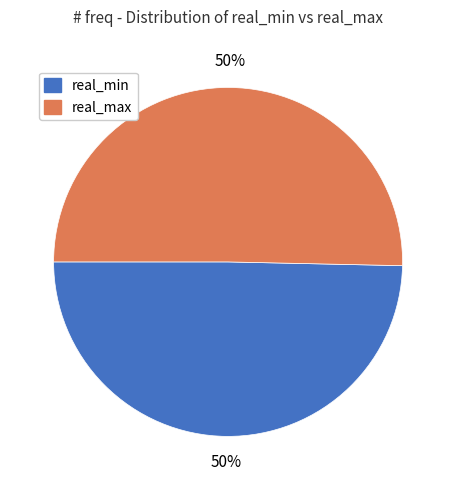

How many segments does this pie chart have?

2